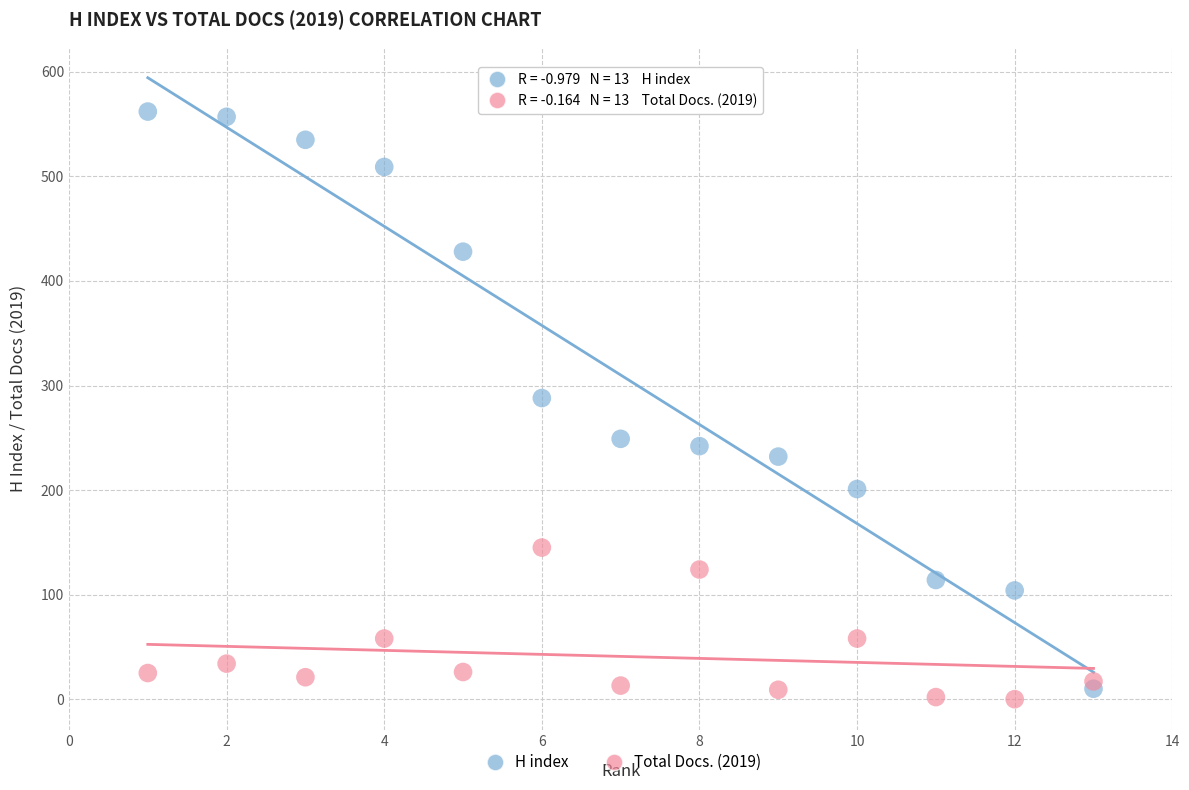

What are all the series names shown in the legend?

H index, Total Docs. (2019)